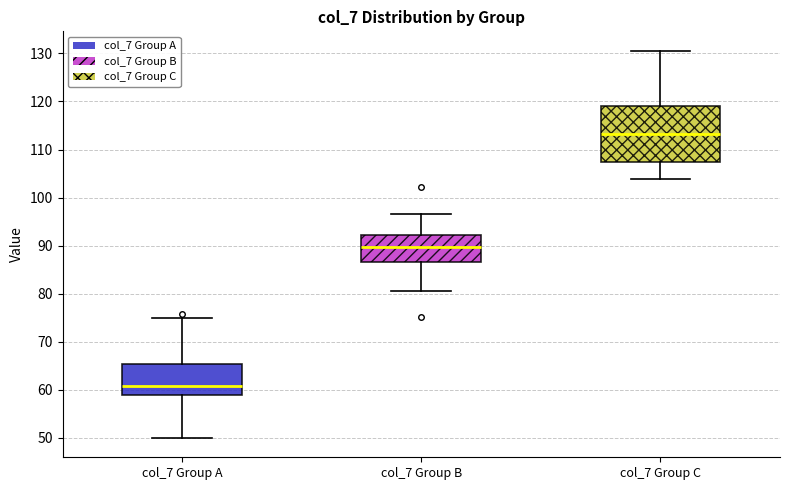

Where does the upper whisker of the box for col_7 Group B end on the y-axis? The values are not printed on the chart, so give them approximately, as read against the axis.

97